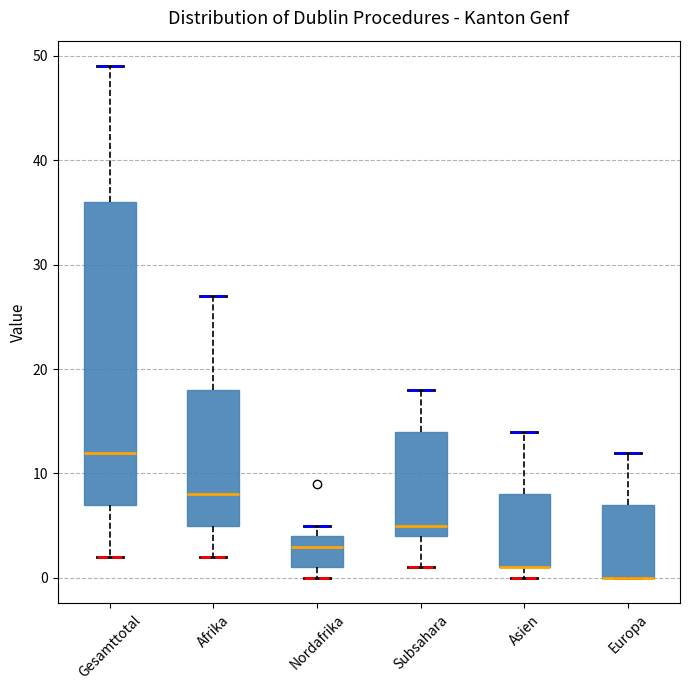

Reading left to right, transcribe this box plot: for each box, give where its median line is, the range the box spans, and where its two whiskers end, as read against the y-axis. The values are not printed on the chart, so give them approximately, as read against the axis.

Gesamttotal: median 12, box 7 to 36, whiskers 2 to 49
Afrika: median 8, box 5 to 18, whiskers 2 to 27
Nordafrika: median 3, box 1 to 4, whiskers 0 to 5
Subsahara: median 5, box 4 to 14, whiskers 1 to 18
Asien: median 1 (drawn on the box's lower edge), box 1 to 8, whiskers 0 to 14
Europa: median 0 (drawn on the box's lower edge), box 0 to 7, whiskers 0 to 12